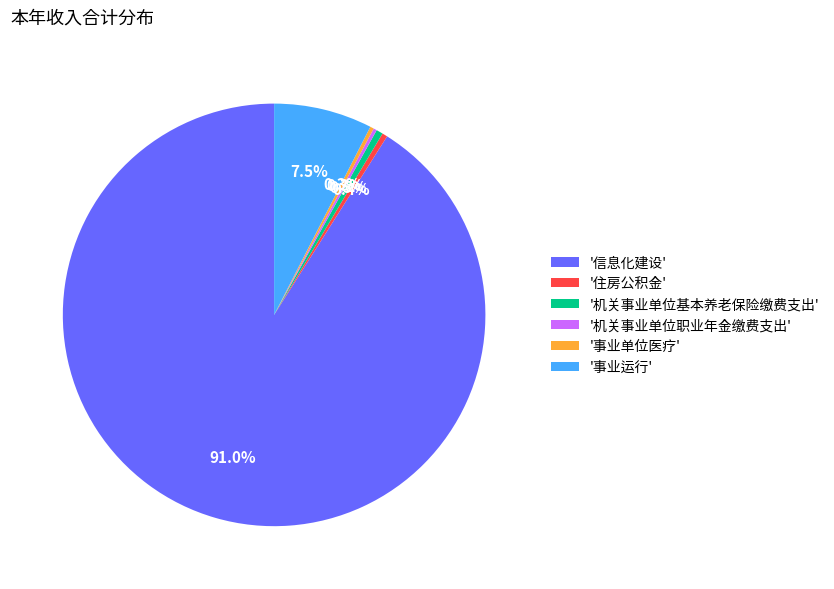

What percentage do '事业运行' and '事业单位医疗' together represent?

7.8%